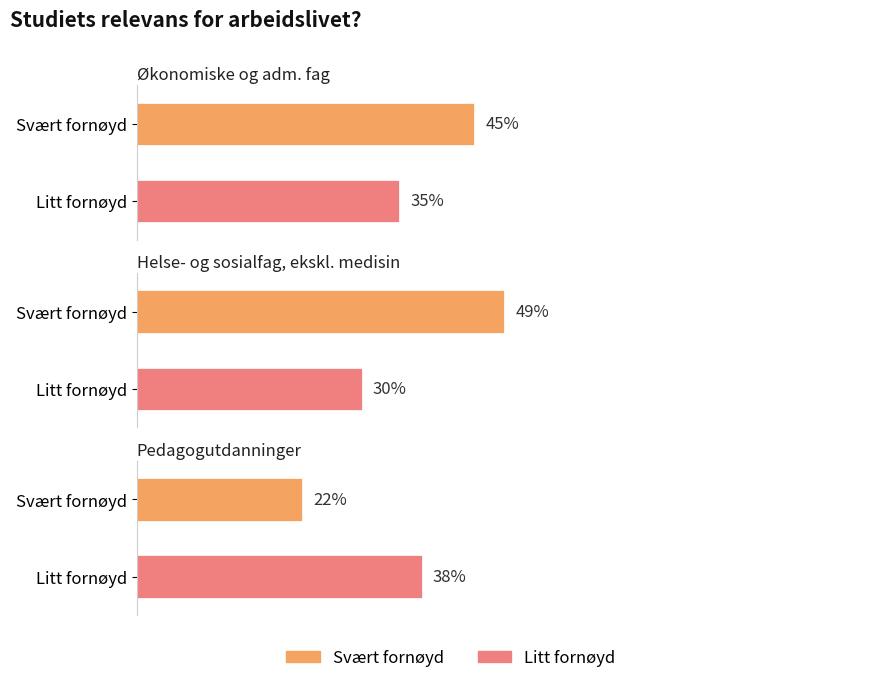

At Økonomiske og adm. fag, list the series in order from smallest to largest.

Litt fornøyd, Svært fornøyd